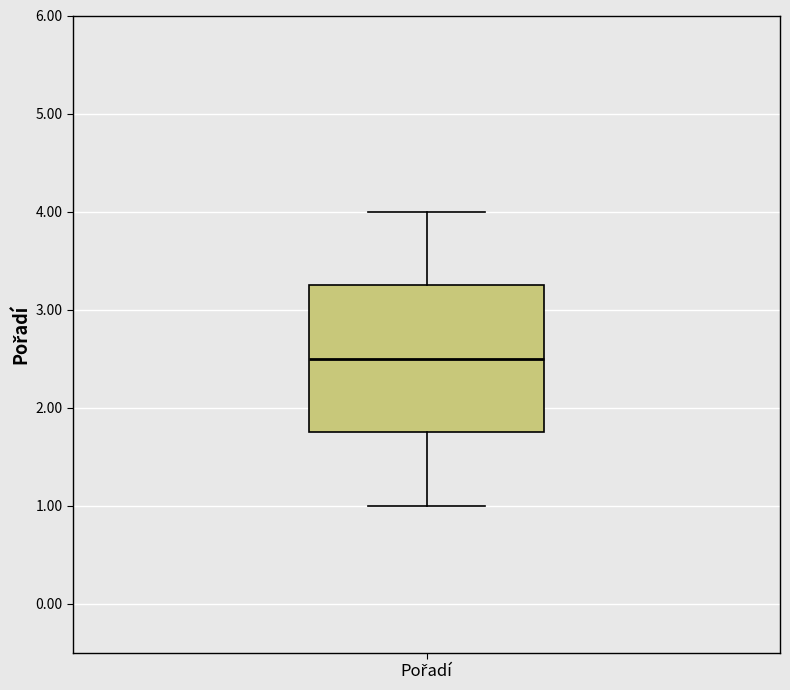

Where is the upper edge of the box for Pořadí on the y-axis? The values are not printed on the chart, so give them approximately, as read against the axis.

3.3